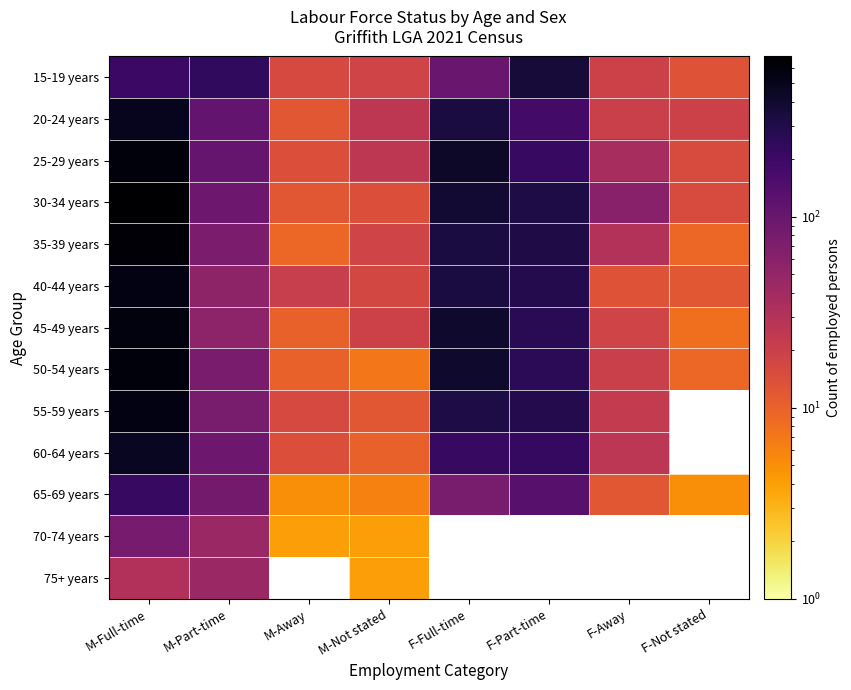

List the series in order of their peak value, lowest first.

75+ years, 70-74 years, 65-69 years, 15-19 years, 60-64 years, 20-24 years, 55-59 years, 40-44 years, 45-49 years, 50-54 years, 25-29 years, 35-39 years, 30-34 years